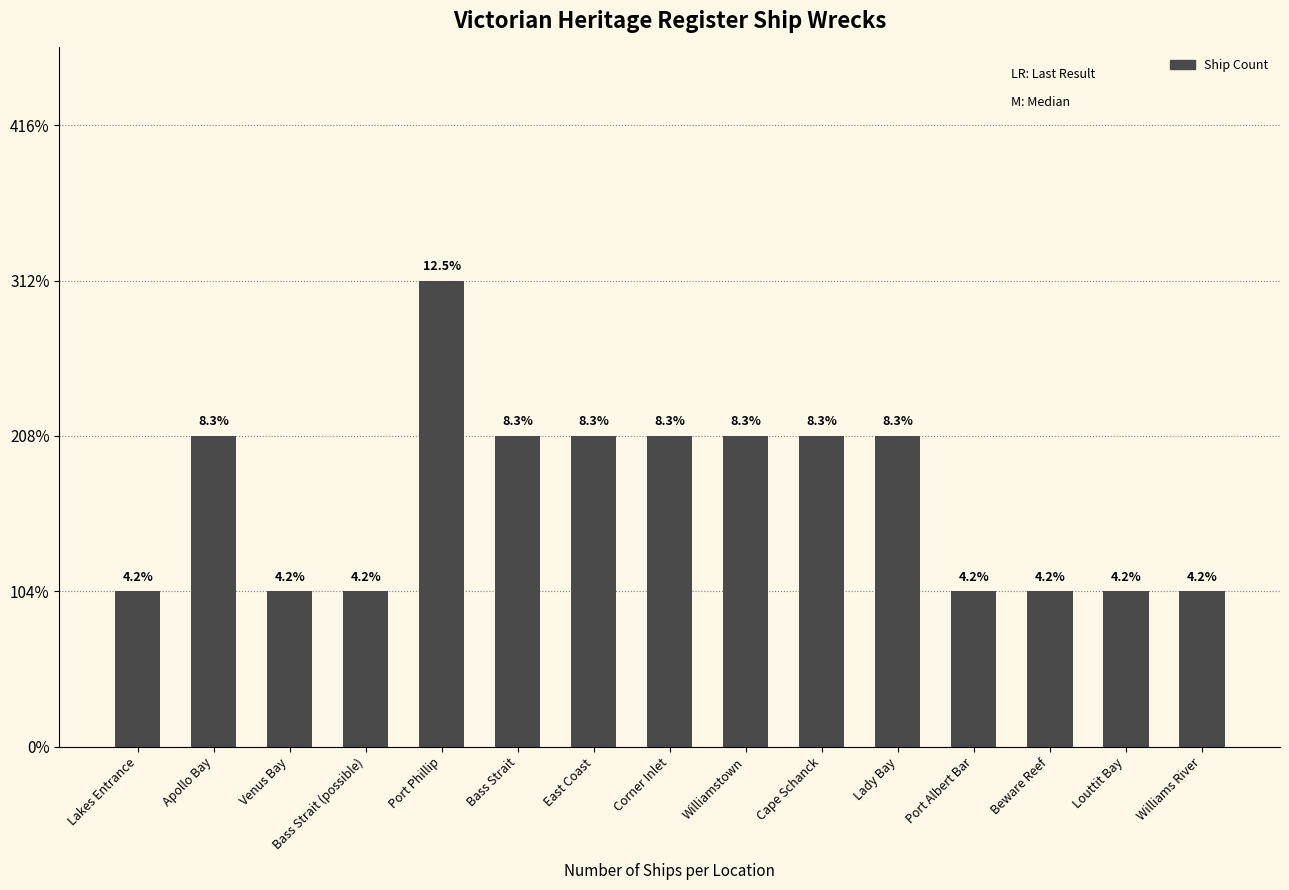

What is the difference between the maximum and minimum values?

2